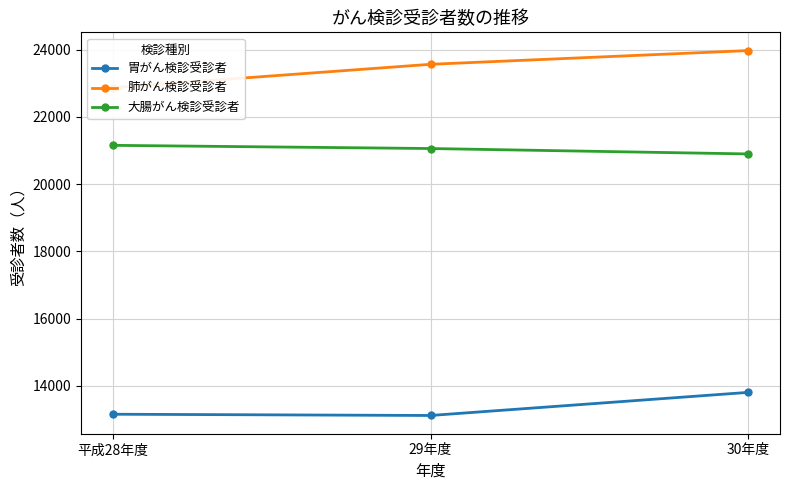

What is the label of the 3rd point from the left?

30年度